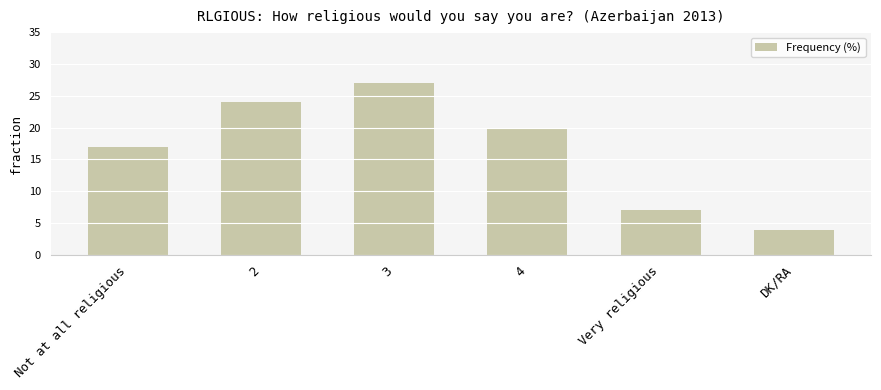

What position from the left is Very religious?

5